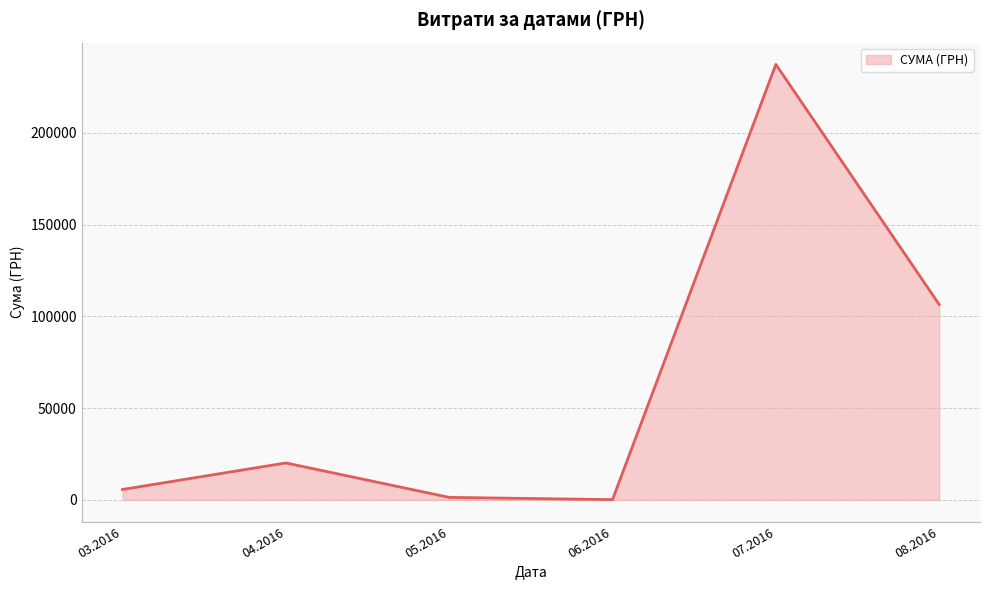

What is the change in value from 03.2016 to 04.2016?

+14462.8